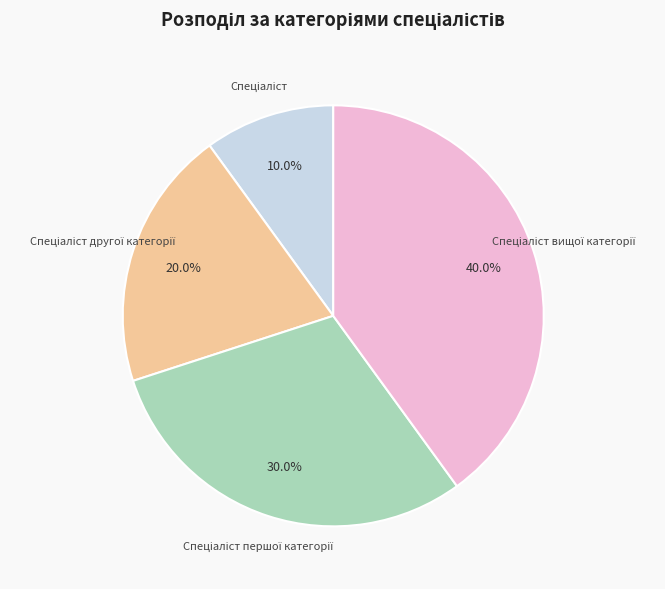

Does any single category account for the majority?

No